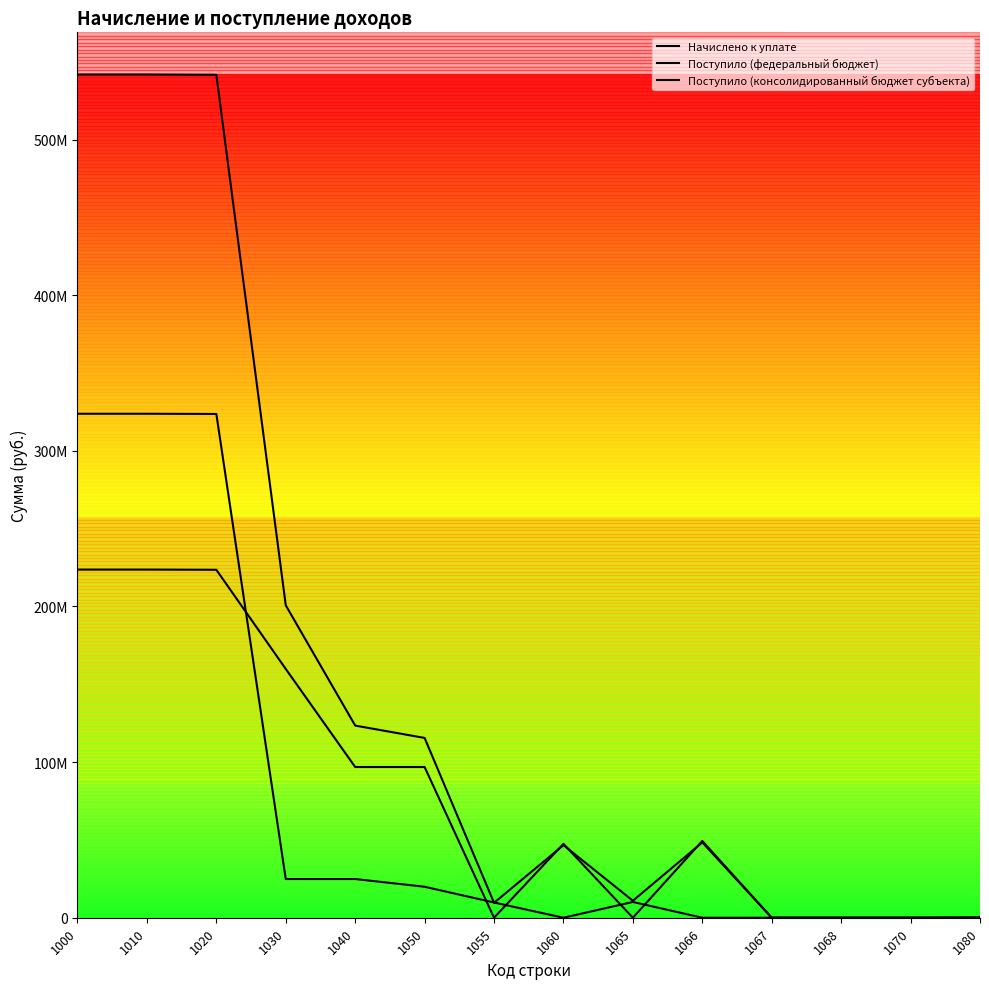

Is this an area chart (filled region under the line)?

Yes